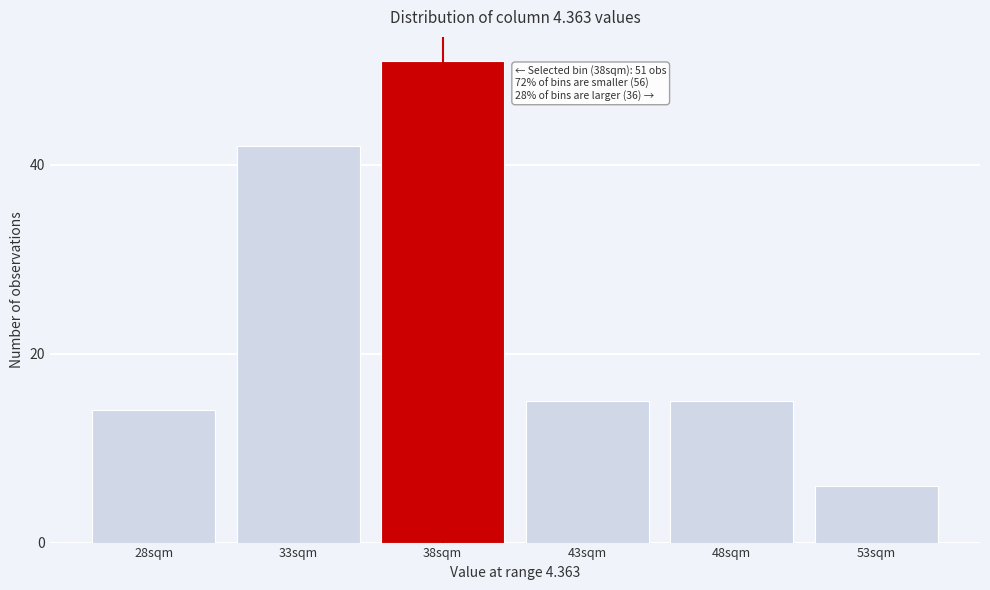

Reading left to right, transcribe all the data shown in this chart.

28sqm=14	33sqm=42	38sqm=51	43sqm=15	48sqm=15	53sqm=6